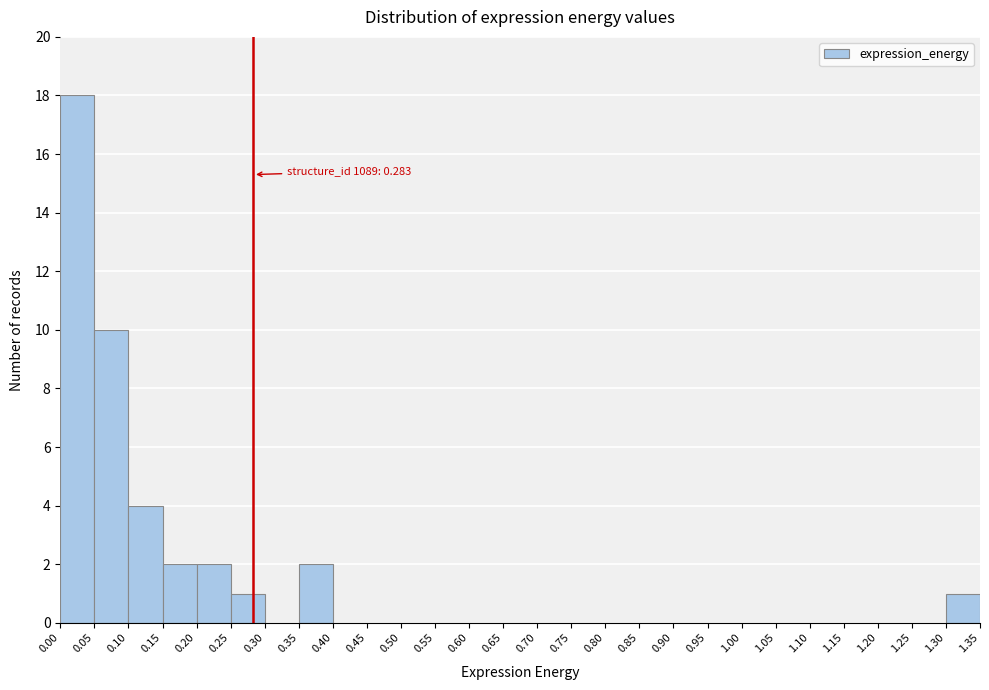

Over which range of the x-axis is the bar tallest?

0.00 to 0.05